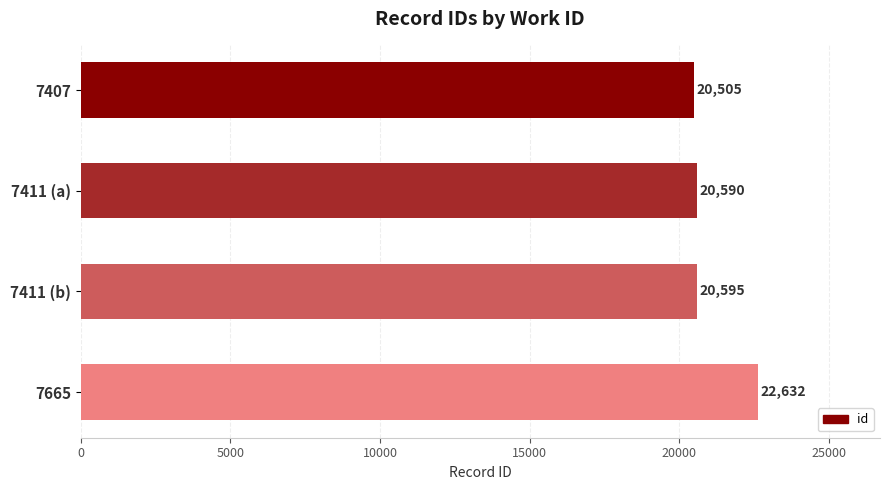

What is the change in value from 7407 to 7665?

+2127